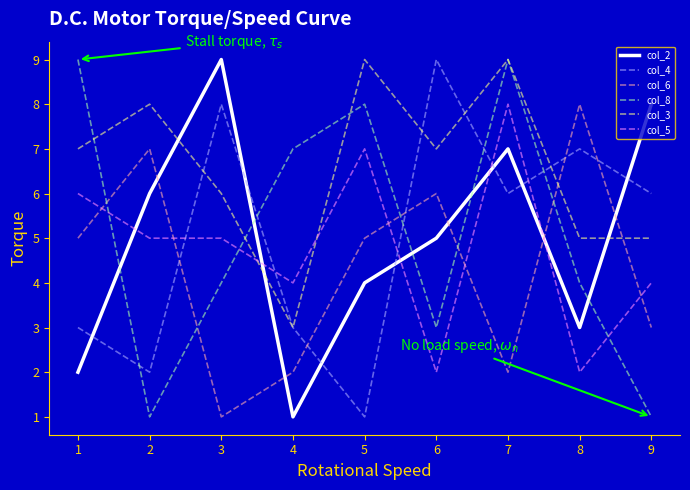

What is the lowest value of the col_6 series?

1